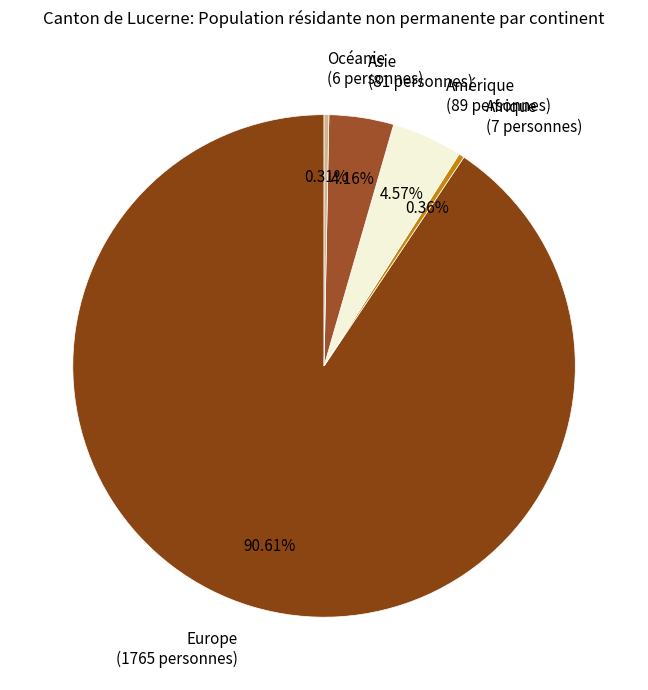

The Europe slice represents 83% of the pie. True or false?

False